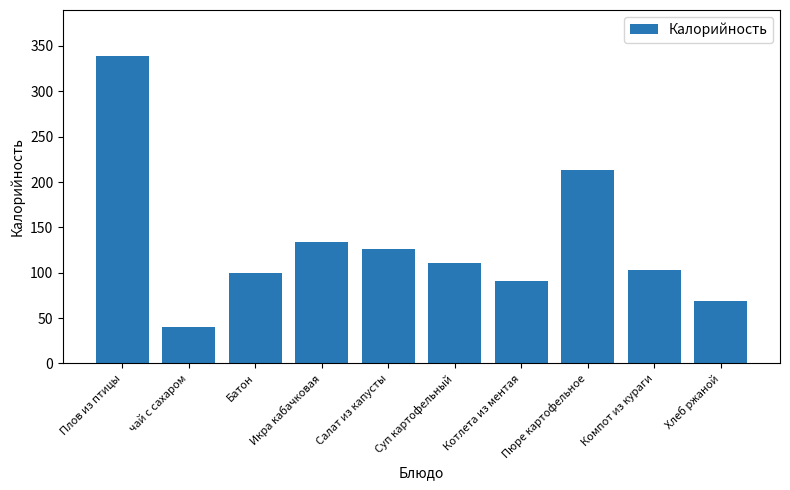

Which category has the highest value across all series?

Плов из птицы